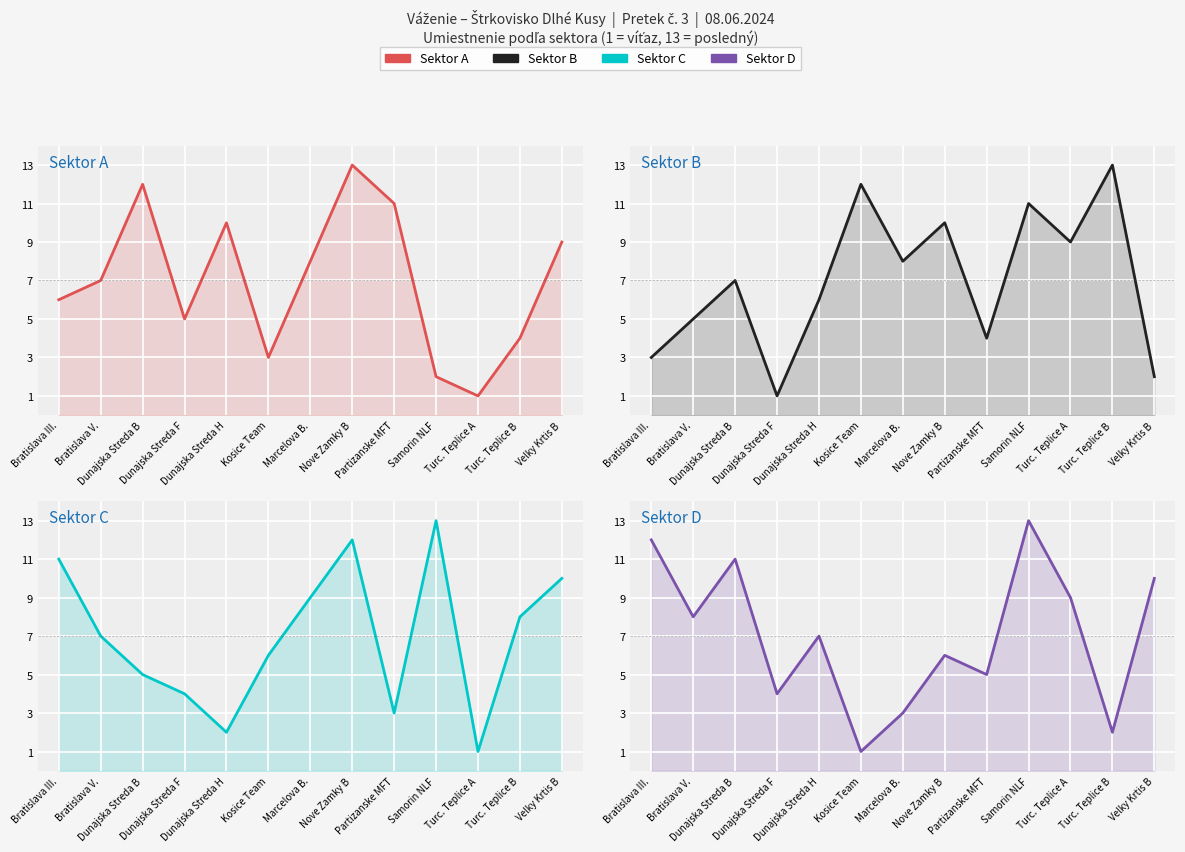

Reading left to right, list all the values displayed in this chart.

Sektor A: 6	7	12	5	10	3	8	13	11	2	1	4	9
Sektor B: 3	5	7	1	6	12	8	10	4	11	9	13	2
Sektor C: 11	7	5	4	2	6	9	12	3	13	1	8	10
Sektor D: 12	8	11	4	7	1	3	6	5	13	9	2	10